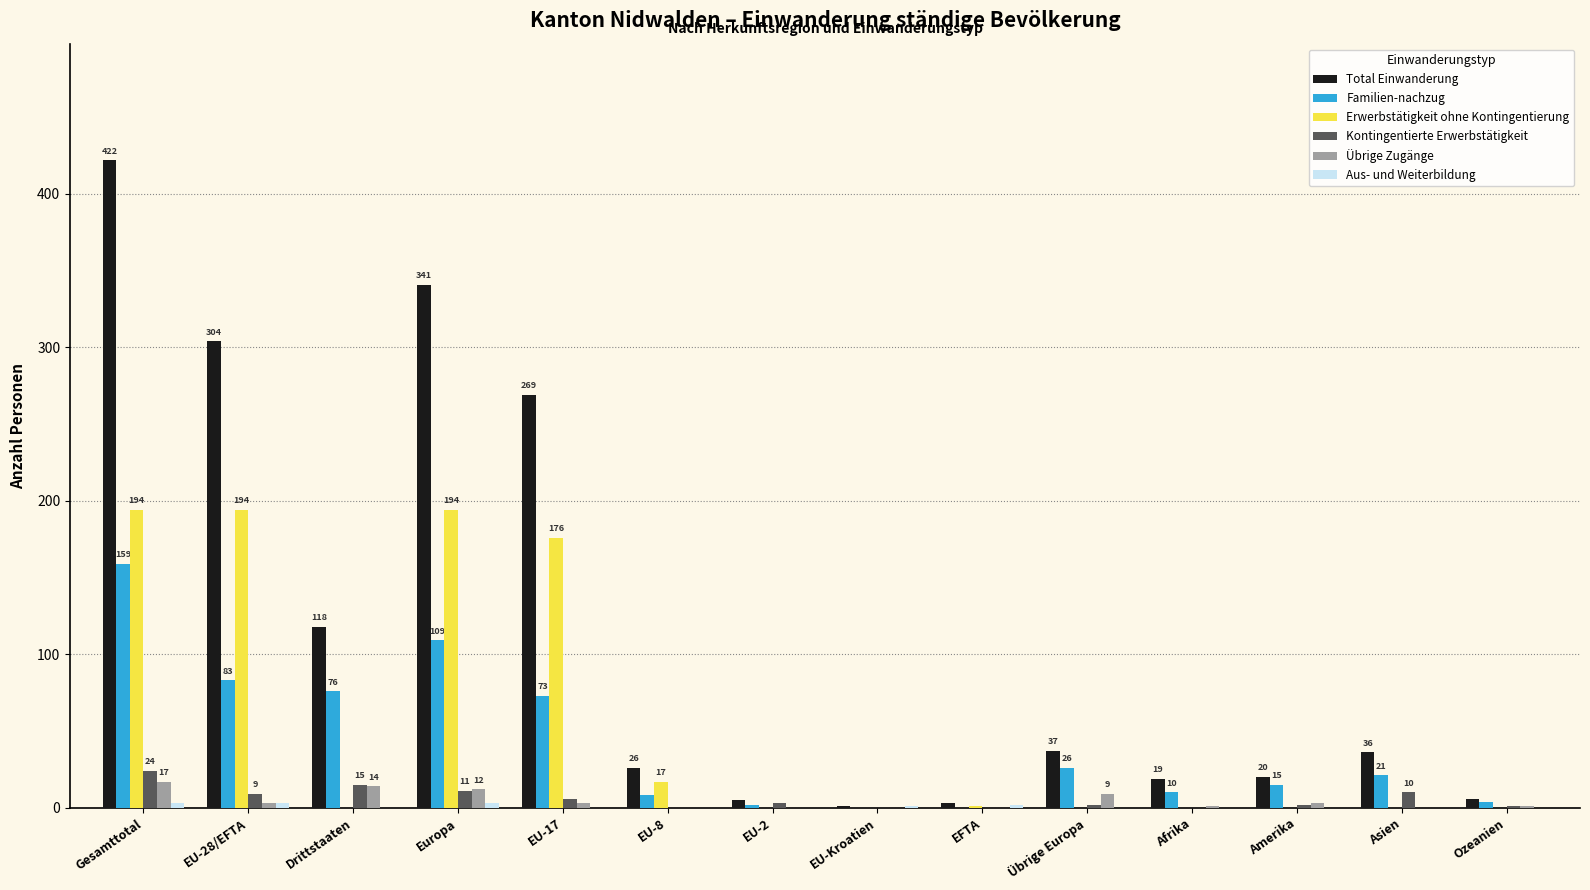

Which series has the largest total across all categories?

Total Einwanderung